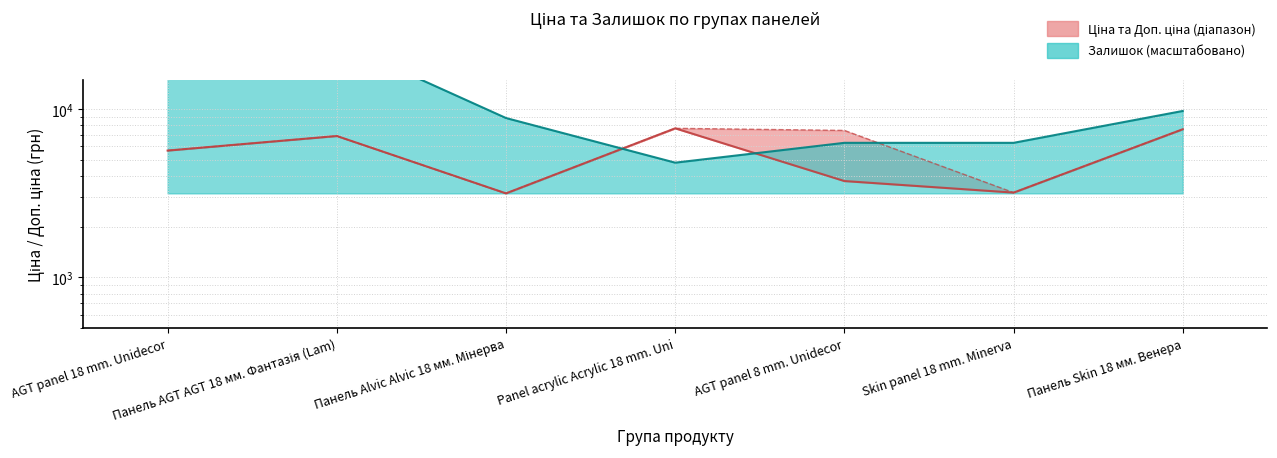

What is the sum of the Залишок values at Панель AGT AGT 18 мм. Фантазія (Lam) and Панель Alvic Alvic 18 мм. Мінерва?

34065.8